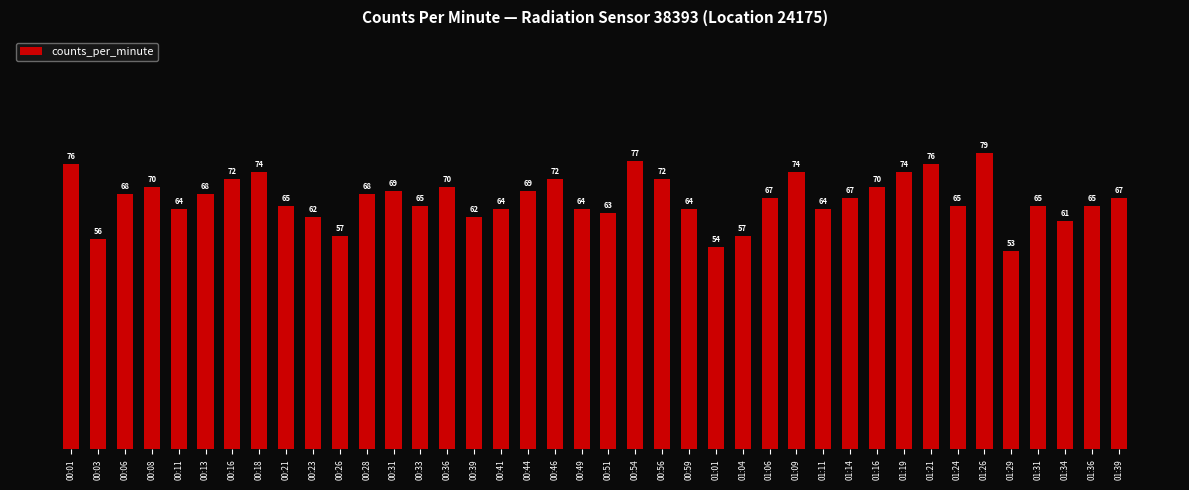

What is the ratio of the value at 00:11 to the value at 00:46?

0.9